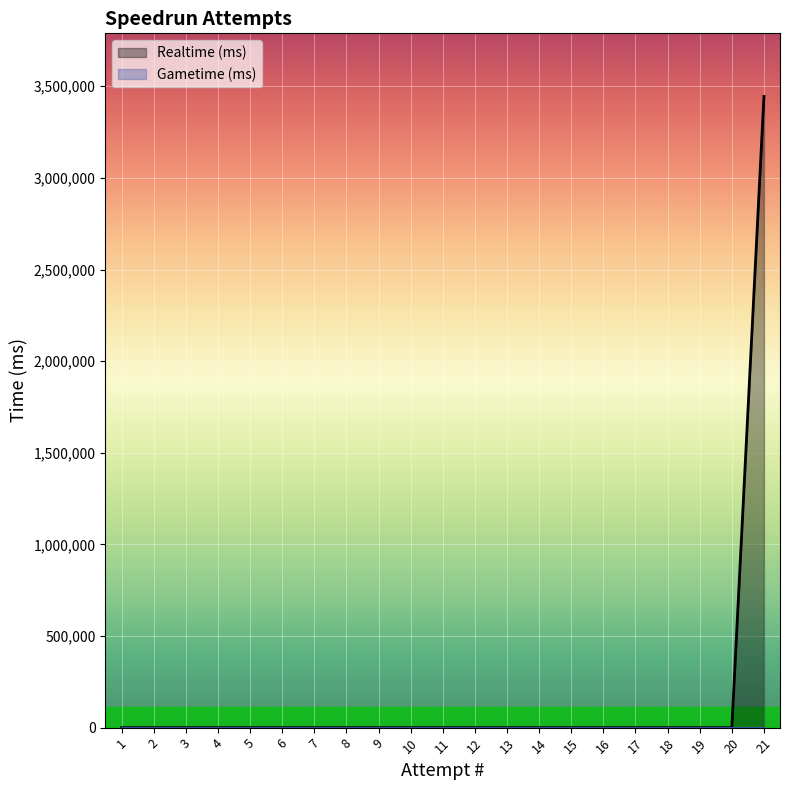

How many categories are shown in the chart?

21